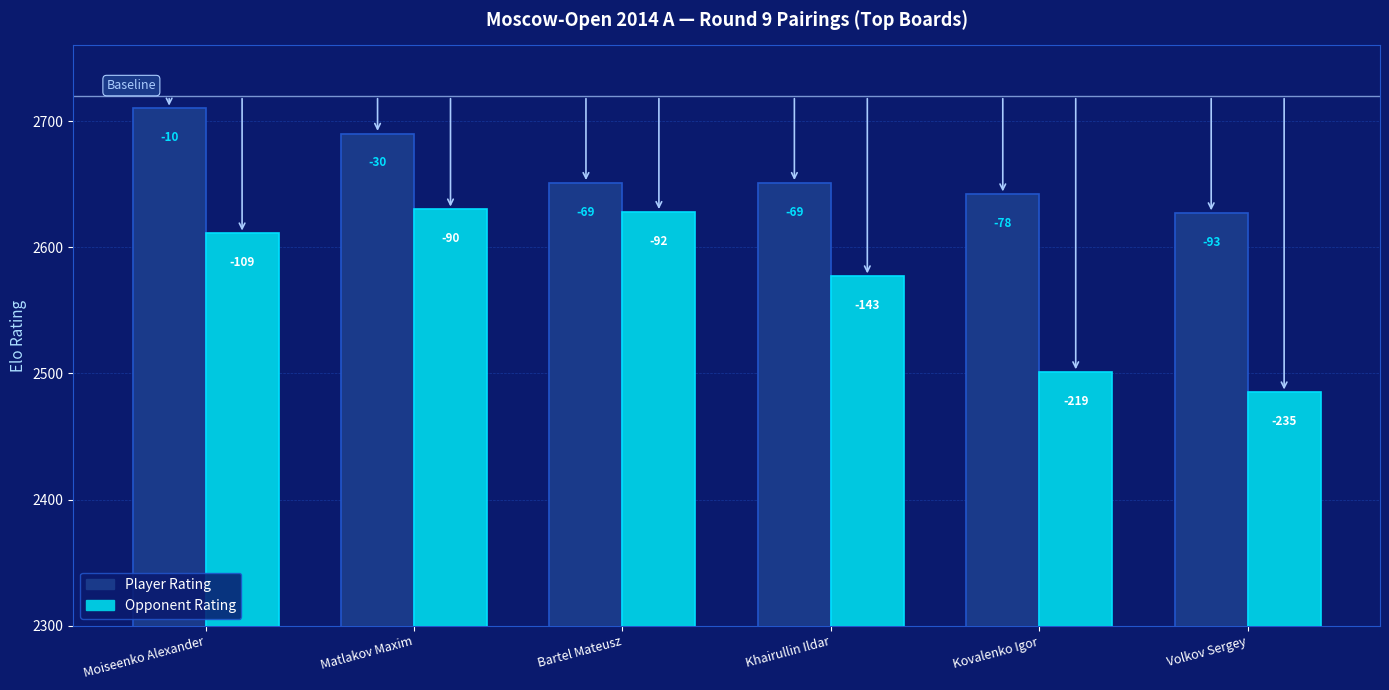

At which label does Opponent Rating reach its peak?

Matlakov Maxim